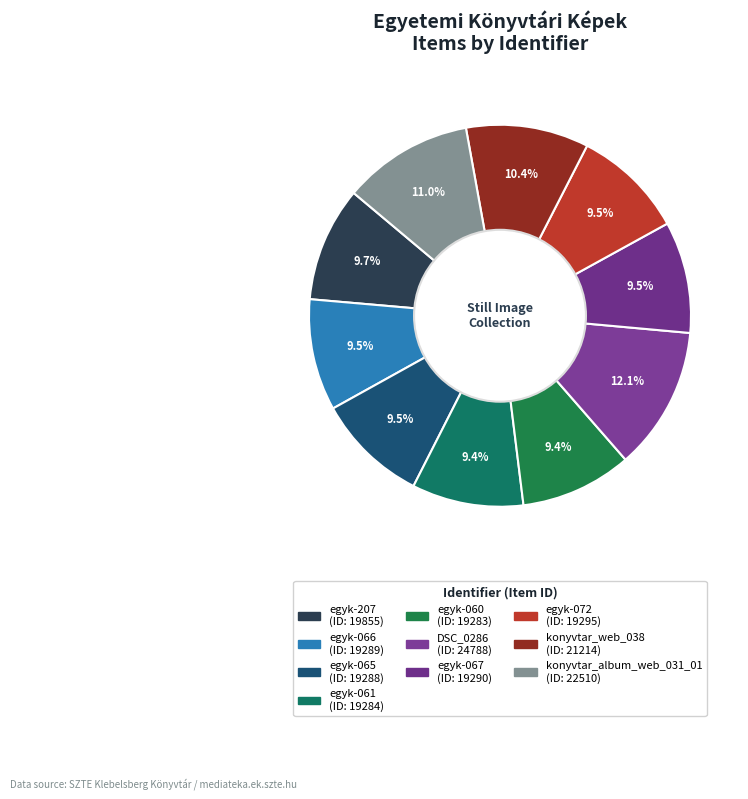

To the nearest percent, what is the combined percentage of DSC_0286 and egyk-067?

22%